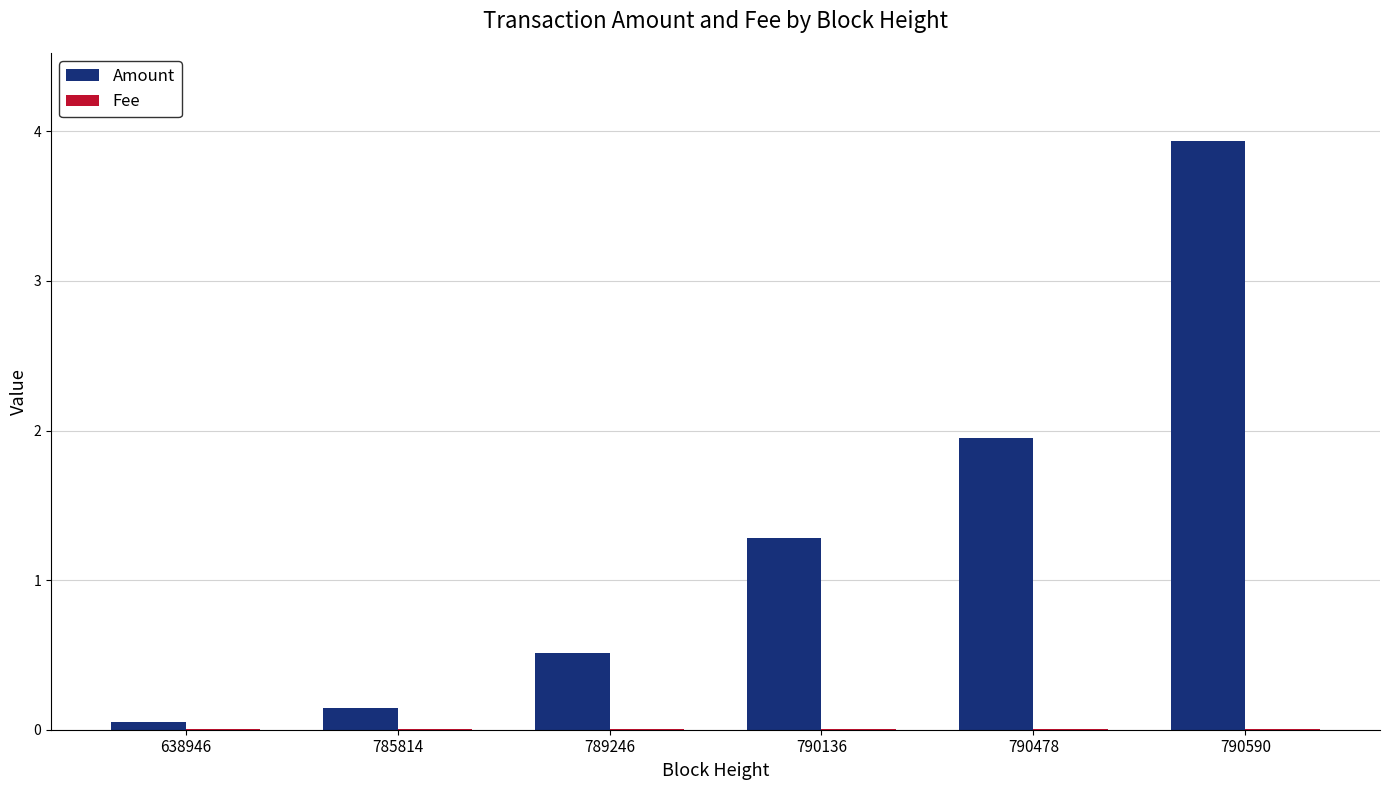

Count the number of categories in the chart.

6